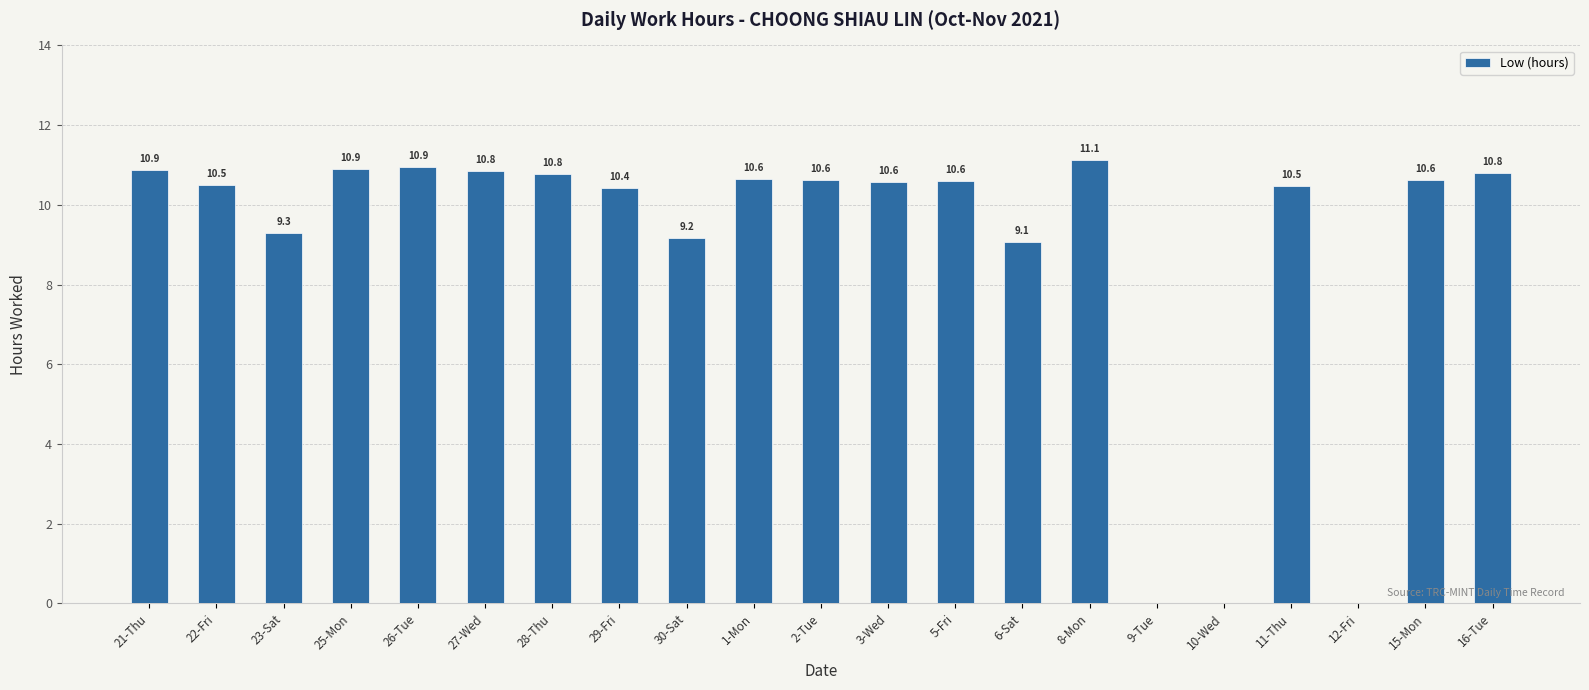

At which label is the value closest to 5?

6-Sat